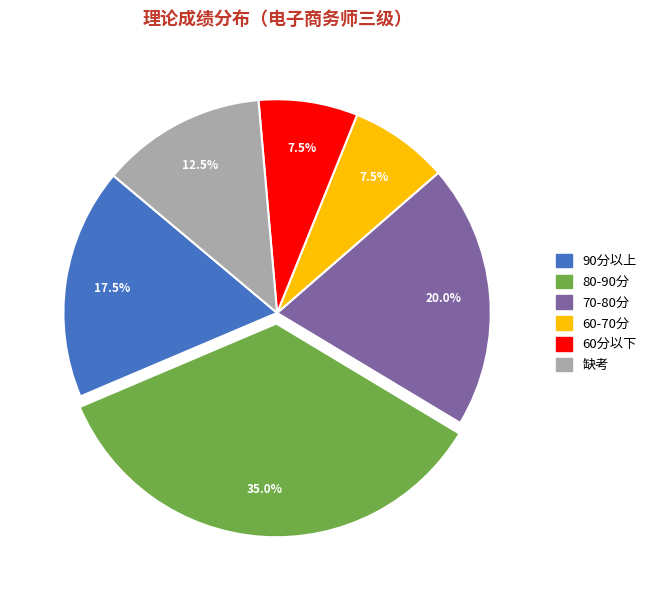

Is there any slice that represents more than half of the pie?

No